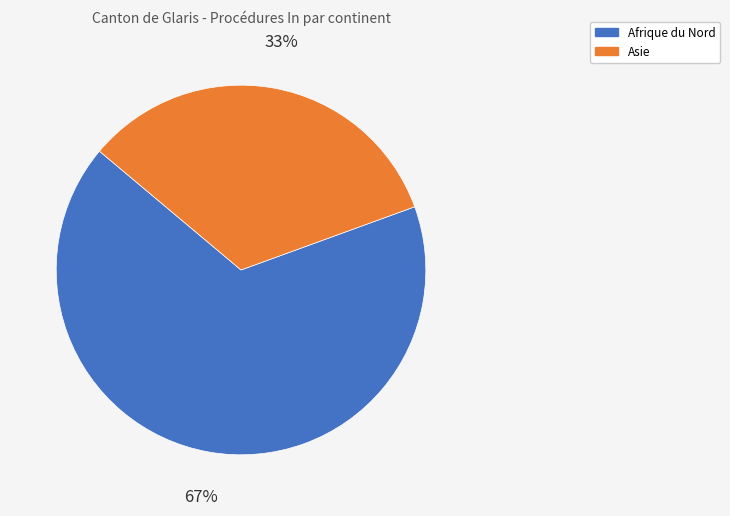

Is there any slice that represents more than half of the pie?

Yes